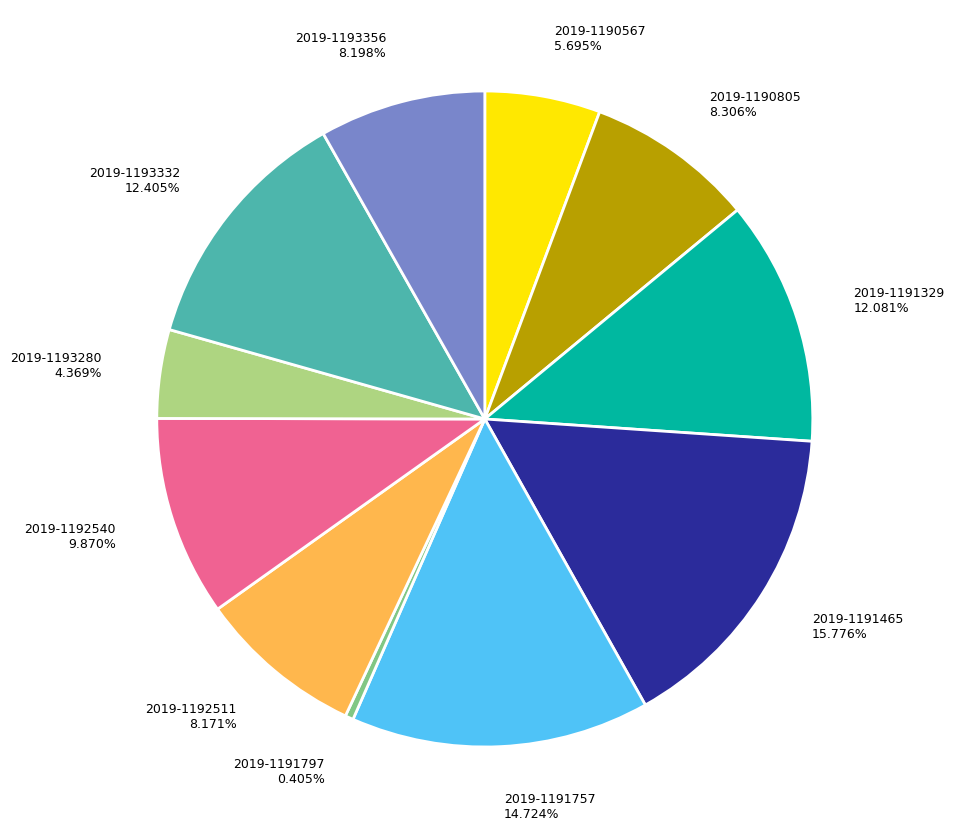

The 2019-1193332 slice represents 12% of the pie. True or false?

True